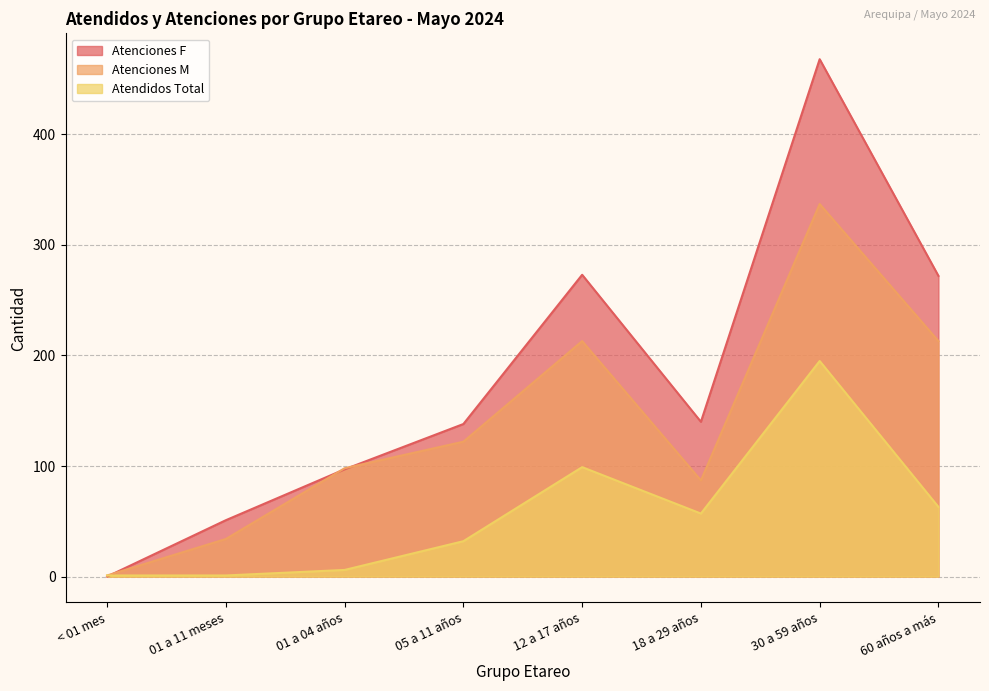

Reading left to right, transcribe all the data shown in this chart.

Atenciones F: 0	51	97	138	273	140	468	272
Atenciones M: 1	34	98	122	213	87	337	213
Atendidos Total: 1	1	6	32	99	57	195	63